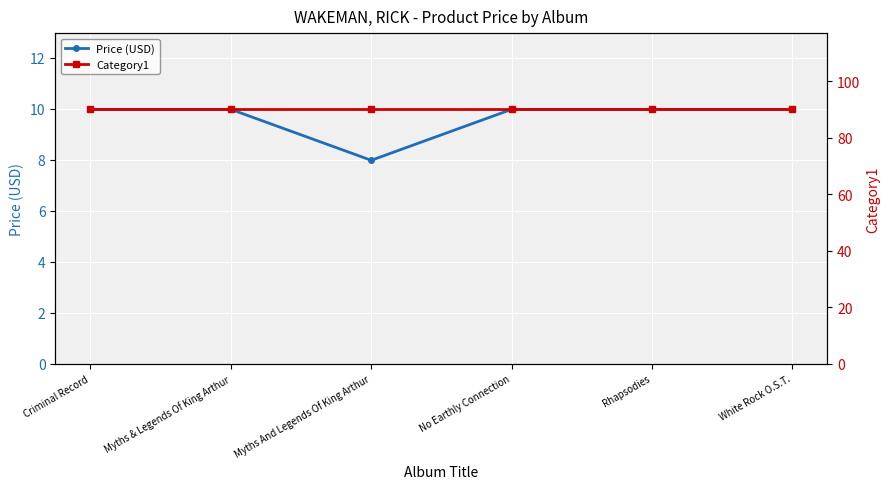

The value of Price (USD) at Criminal Record is 10.0. True or false?

True